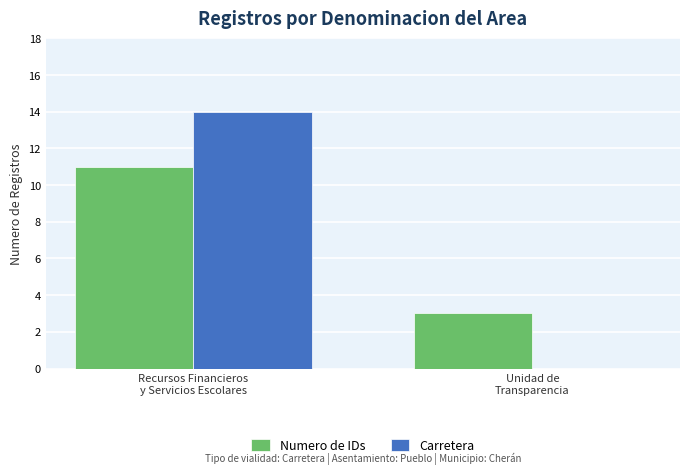

What is the total value across all series at Recursos Financieros
y Servicios Escolares?

25